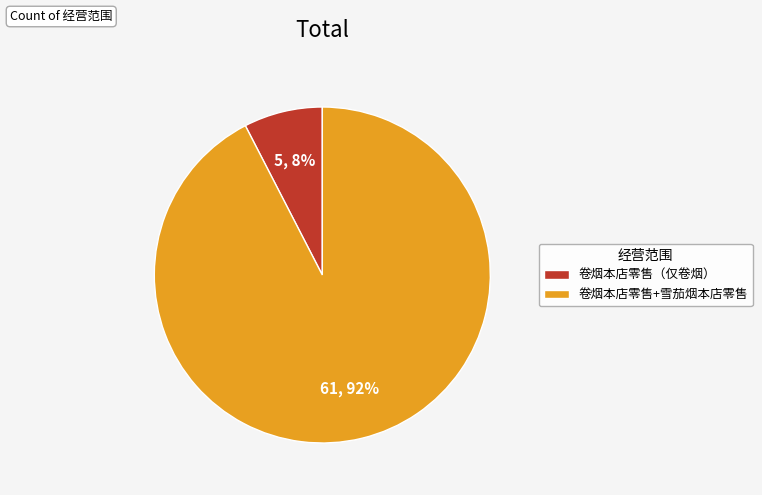

Which category accounts for the majority?

卷烟本店零售+雪茄烟本店零售